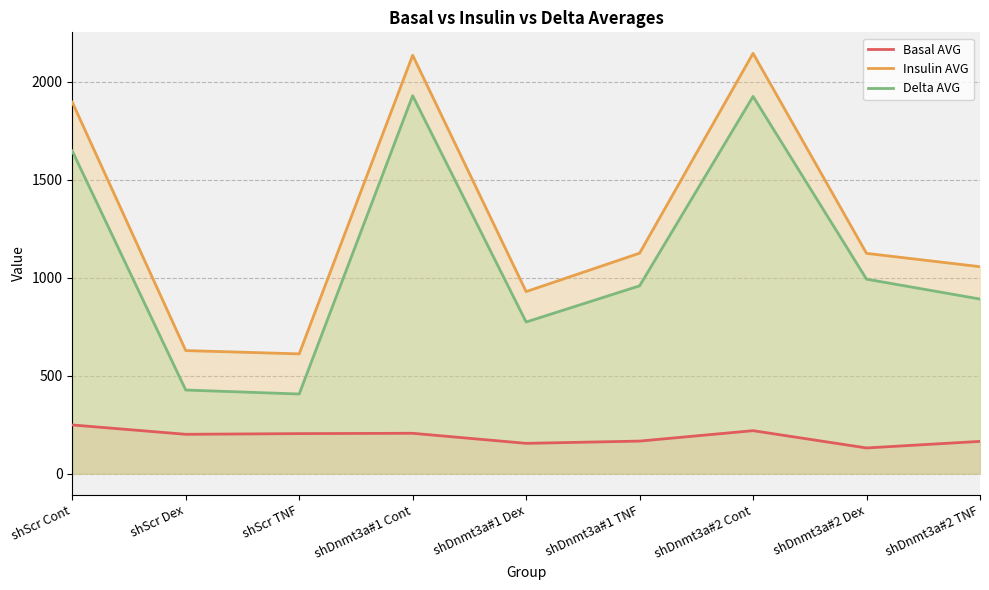

Which series has the largest total across all categories?

Insulin AVG